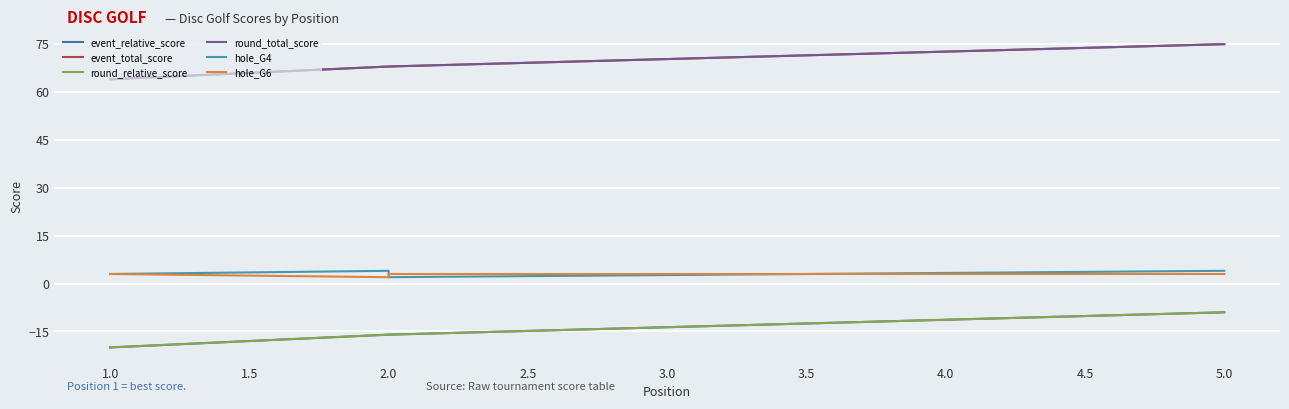

Which series changed the most between 1.0 and 2.0?

event_relative_score